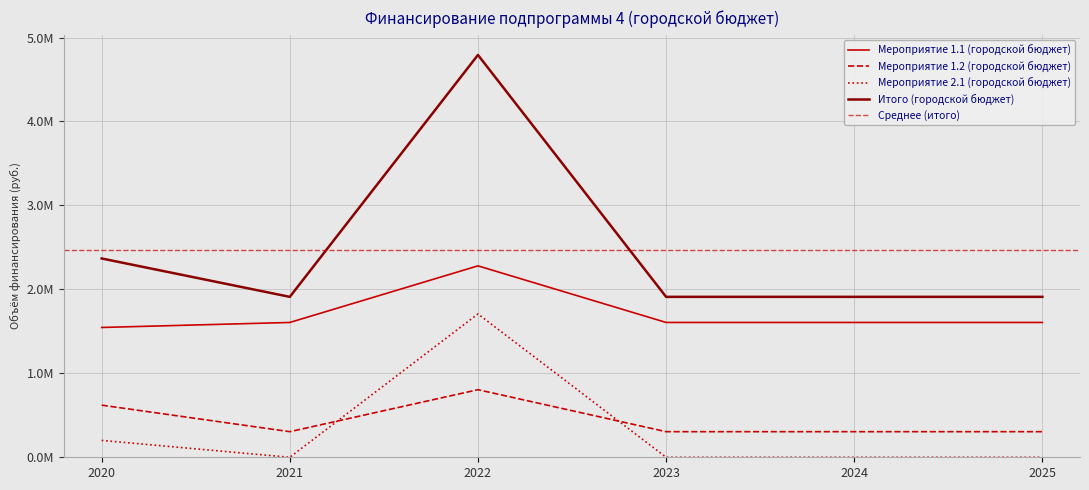

True or false: Итого (городской бюджет) and Мероприятие 2.1 (городской бюджет) cross at least once.

False